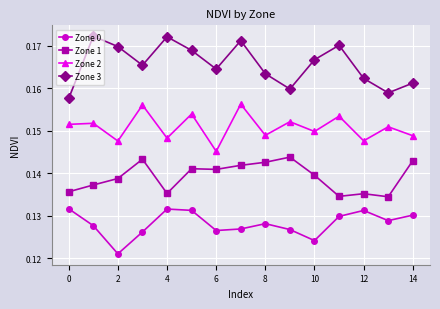

At how many categories does at least one series exceed 0?

15